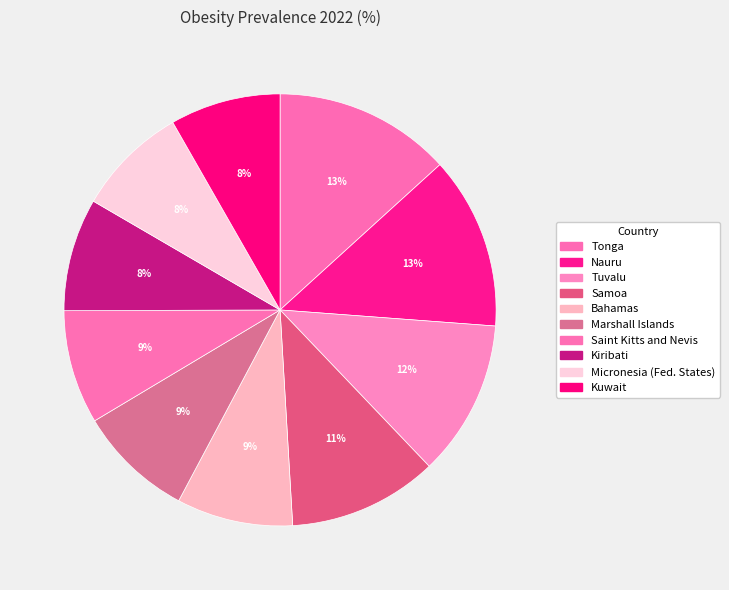

Which has a higher value, Saint Kitts and Nevis or Bahamas?

Bahamas